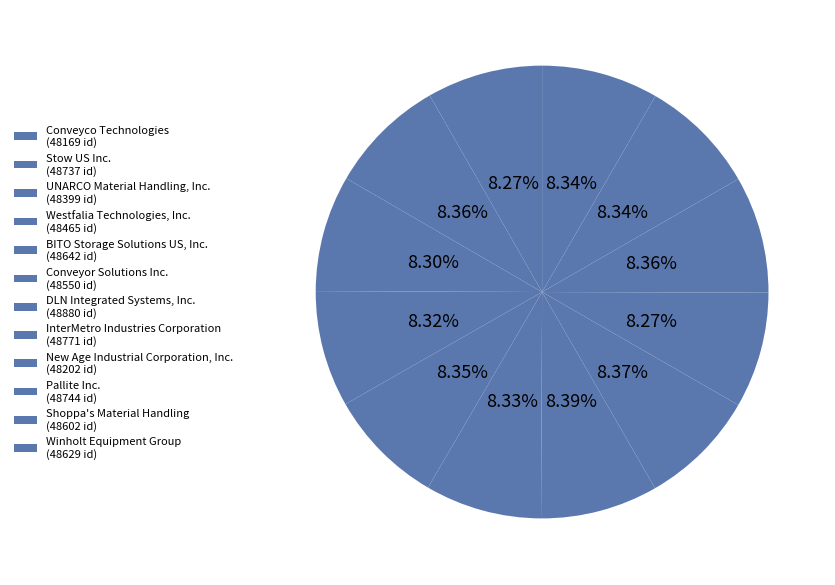

Which slice is the smallest?

Conveyco Technologies